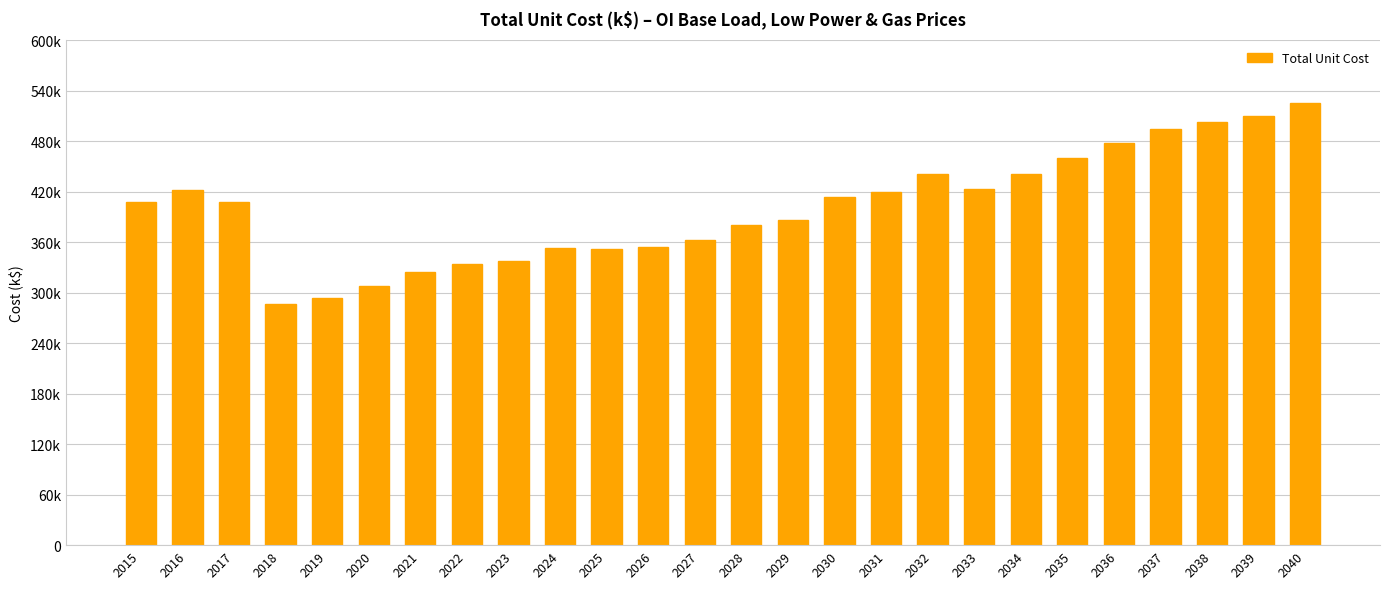

Reading left to right, list all the values displayed in this chart.

2015=407536.5	2016=422160.5	2017=407417.2	2018=286253.8	2019=294017.2	2020=308258.5	2021=324547.9	2022=334340.3	2023=337590.1	2024=353167.5	2025=352628.9	2026=354177.7	2027=362626.0	2028=380061.6	2029=386932.7	2030=413332.9	2031=419363.1	2032=441136.8	2033=423479.6	2034=441284.7	2035=459805.4	2036=477782.4	2037=495302.0	2038=503591.2	2039=510706.7	2040=525893.7